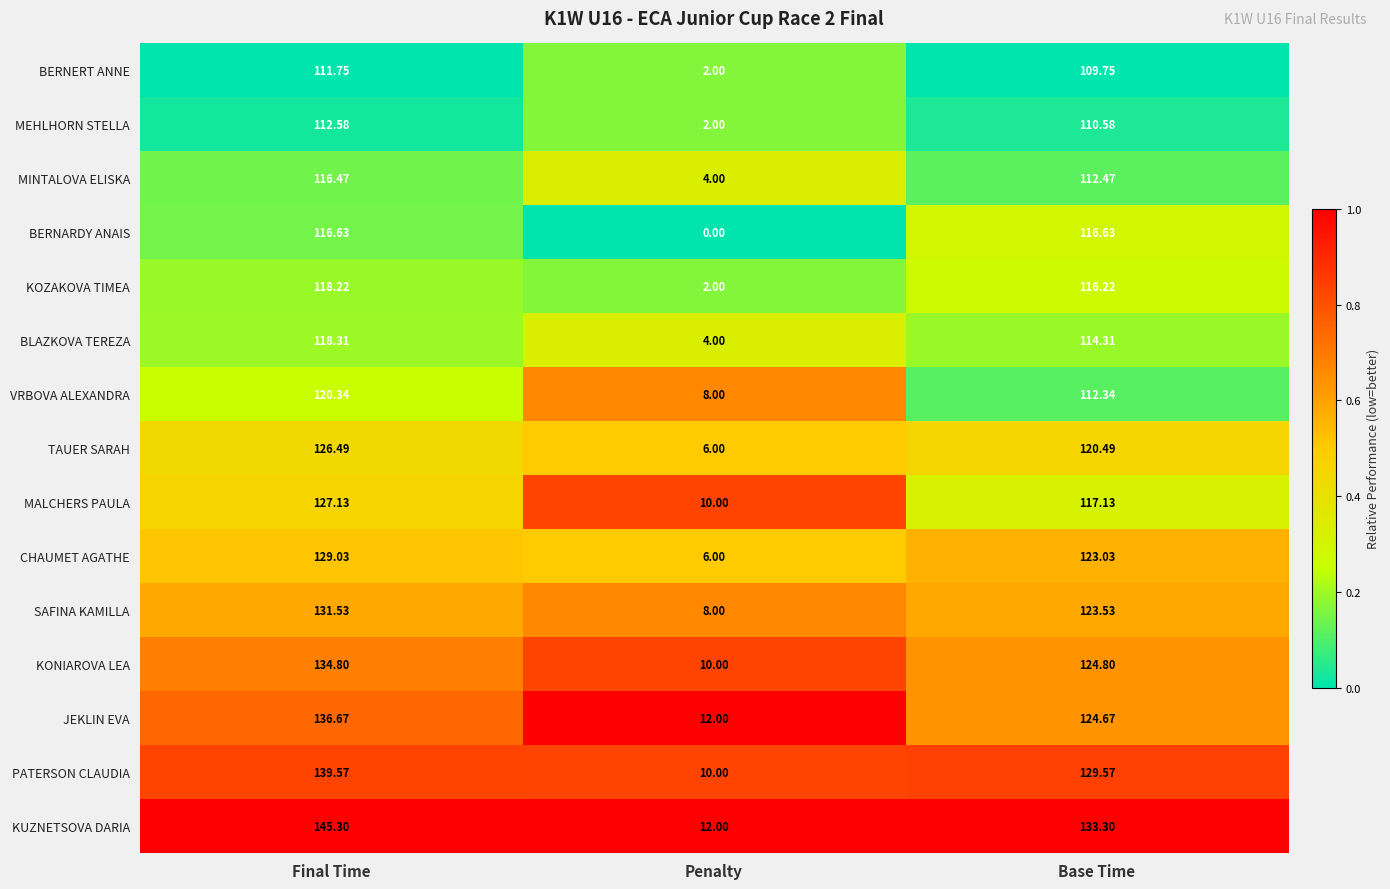

Which series has the largest total across all categories?

KUZNETSOVA DARIA